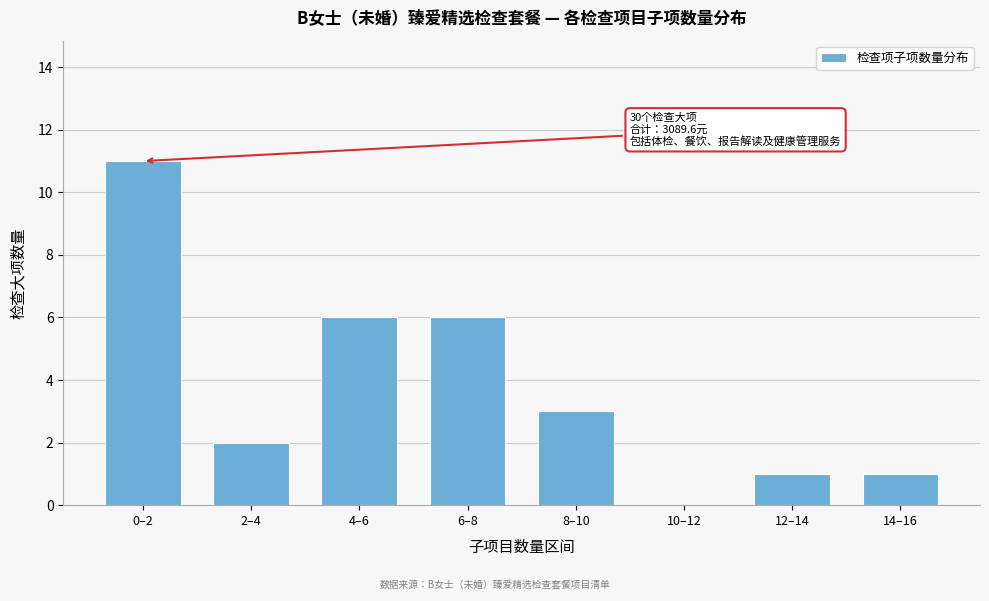

Reading left to right, list all the values displayed in this chart.

0–2=11	2–4=2	4–6=6	6–8=6	8–10=3	10–12=0	12–14=1	14–16=1